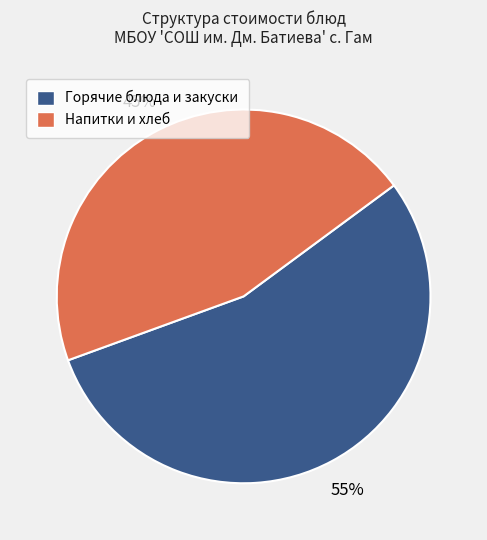

Does any single category account for the majority?

Yes